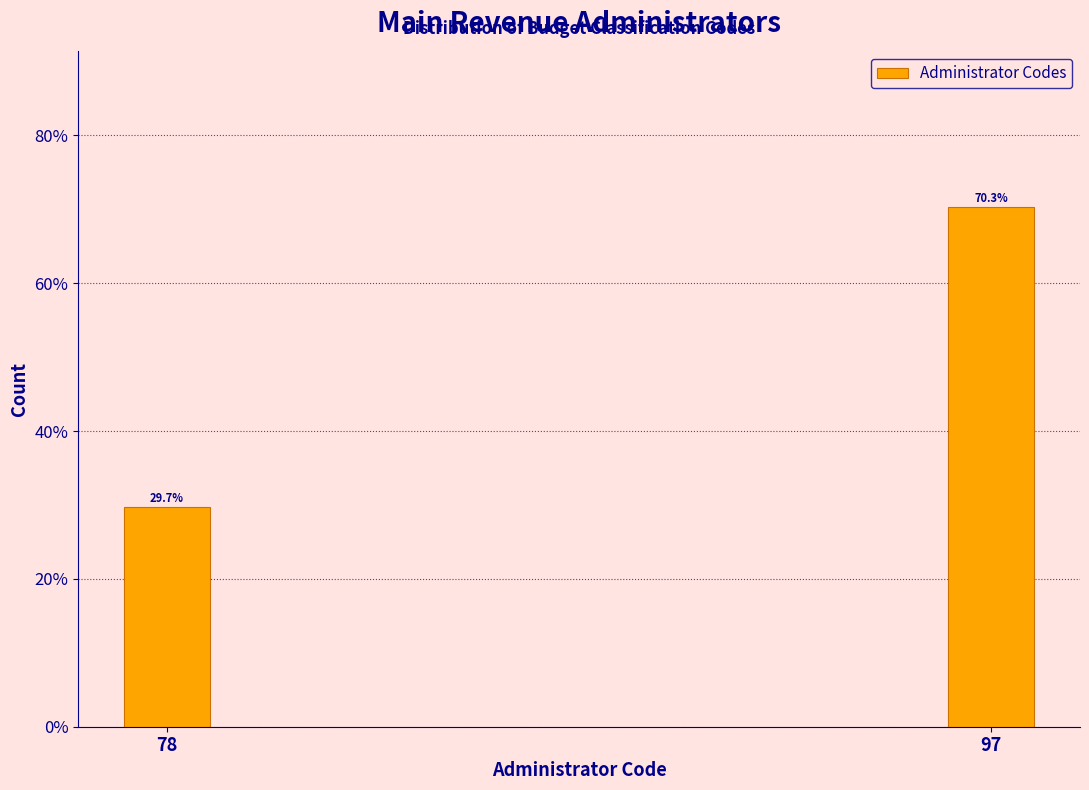

Reading right to left, list all the values displayed in this chart.

97=70.3	78=29.7